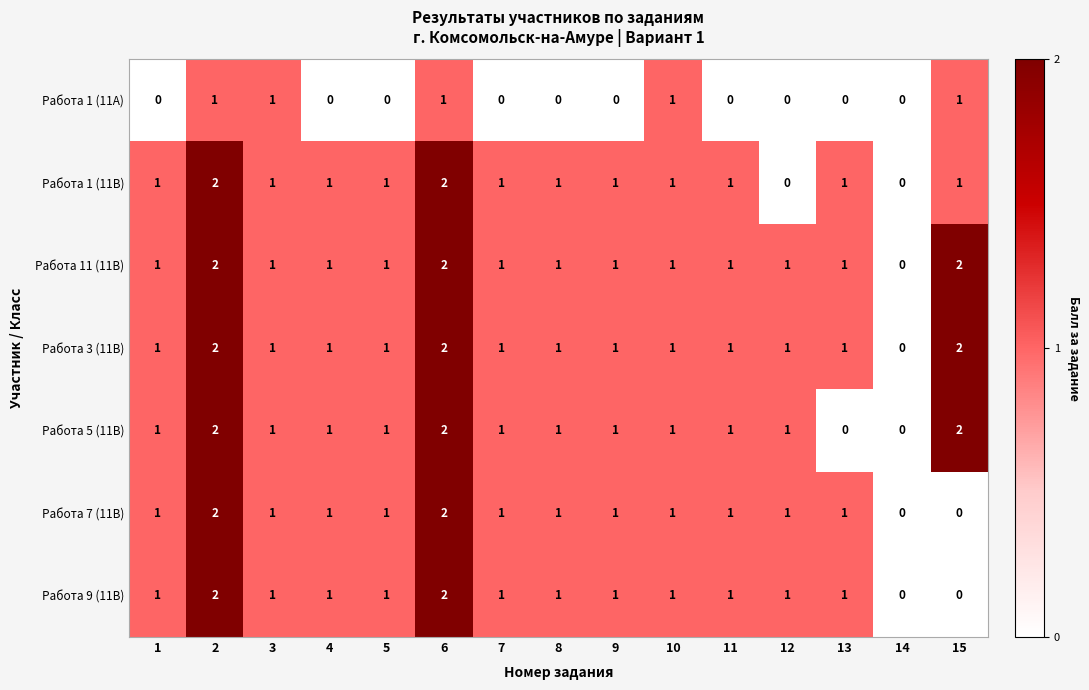

What is the spread (max minus min) of values at 1?

1